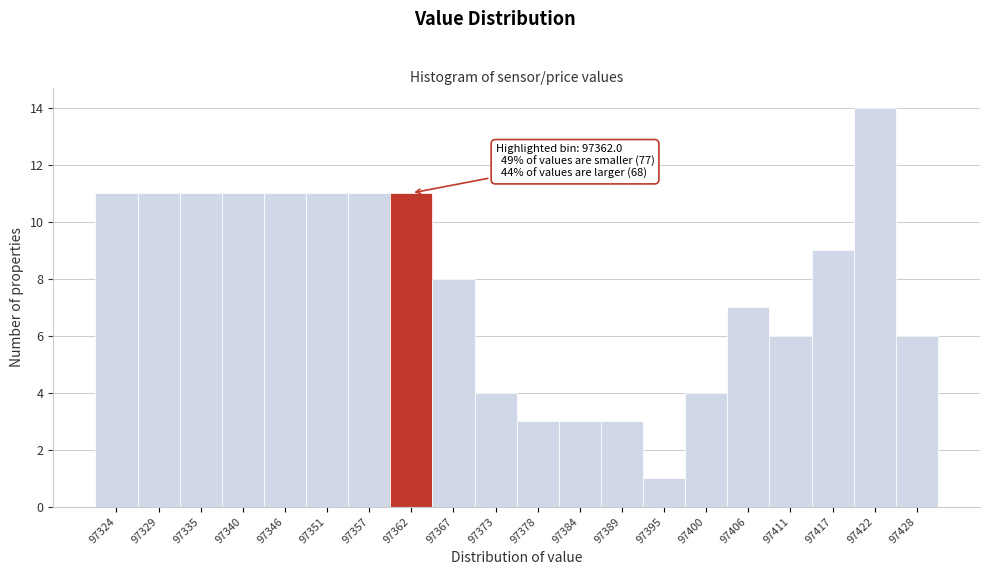

Over which range of the x-axis is the bar tallest?

97419 to 97425